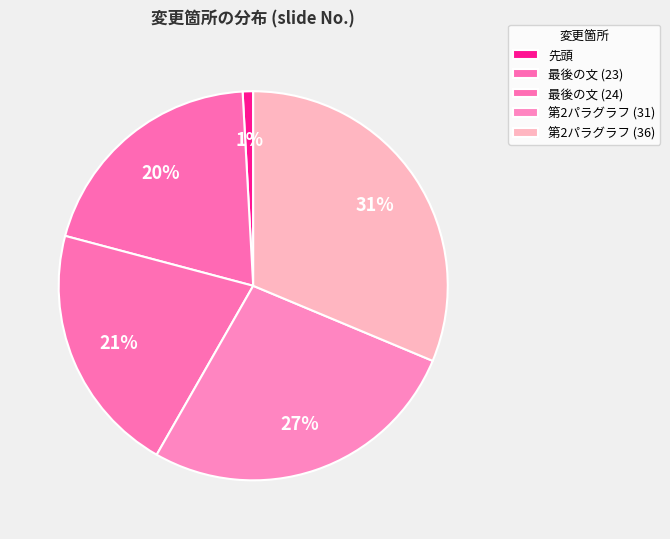

What percentage is NOT represented by 第2パラグラフ (31)?

73.0%